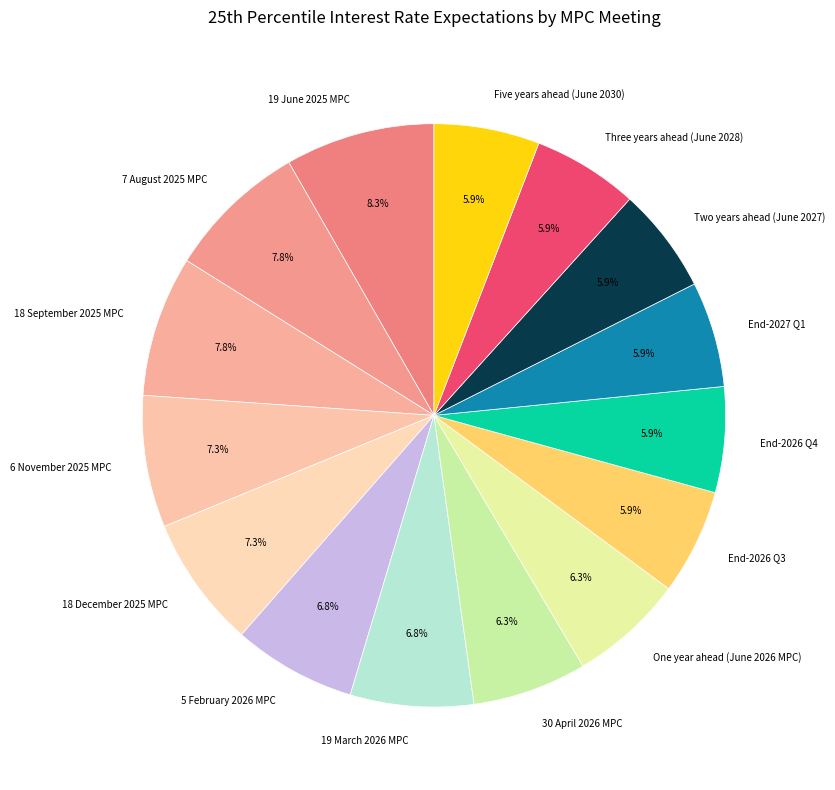

Does Two years ahead (June 2027) account for over 50% of the chart?

No